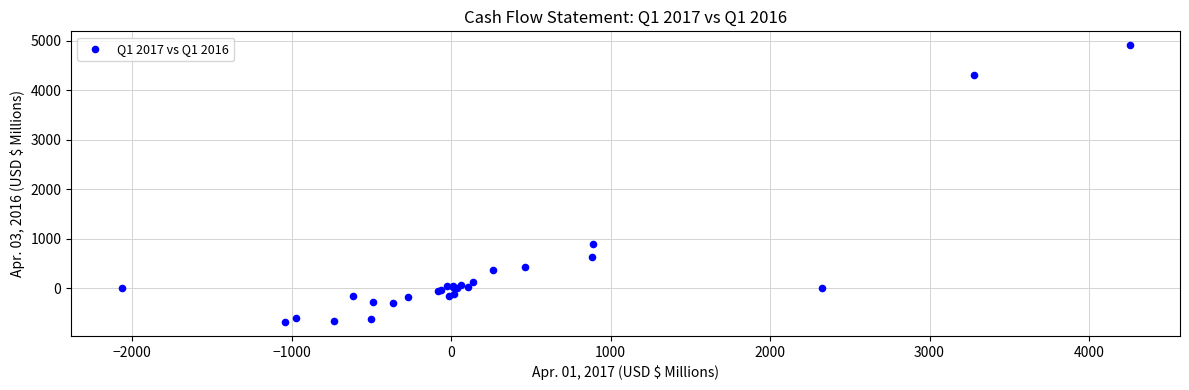

What Y value in the scatter plot is closest to 2113?

900